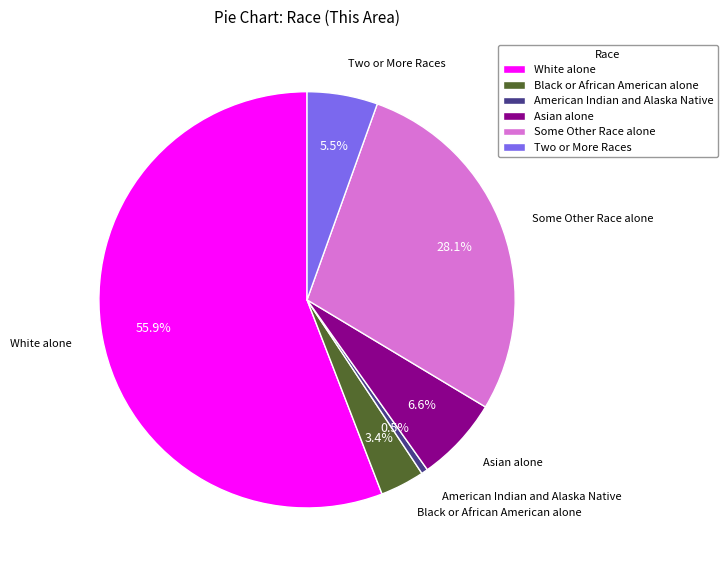

Rank the categories by value from lowest to highest.

American Indian and Alaska Native, Black or African American alone, Two or More Races, Asian alone, Some Other Race alone, White alone